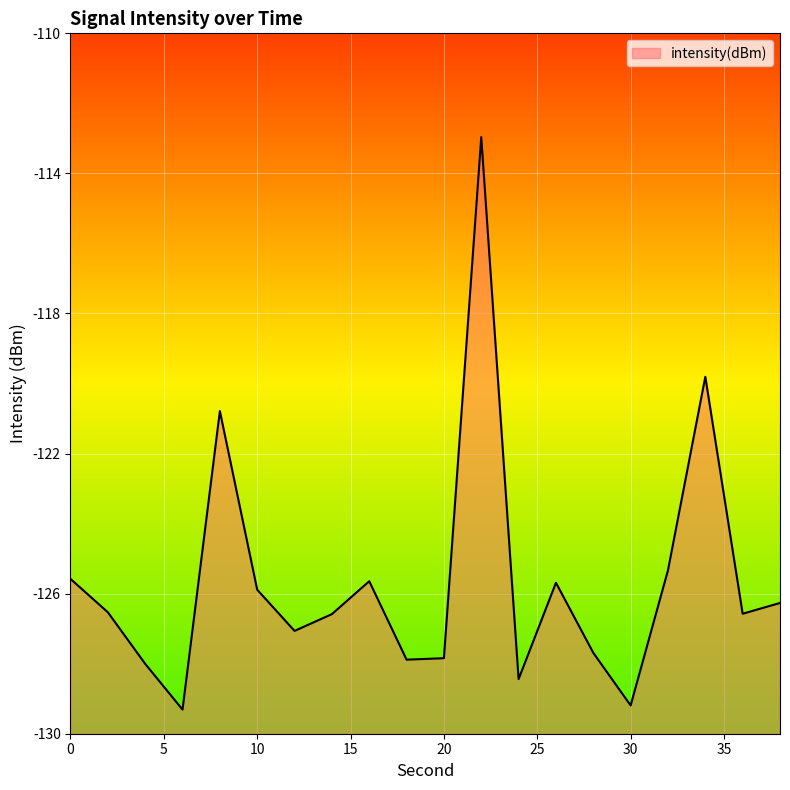

What is the sum of the values at 10 and 26?

-251.6